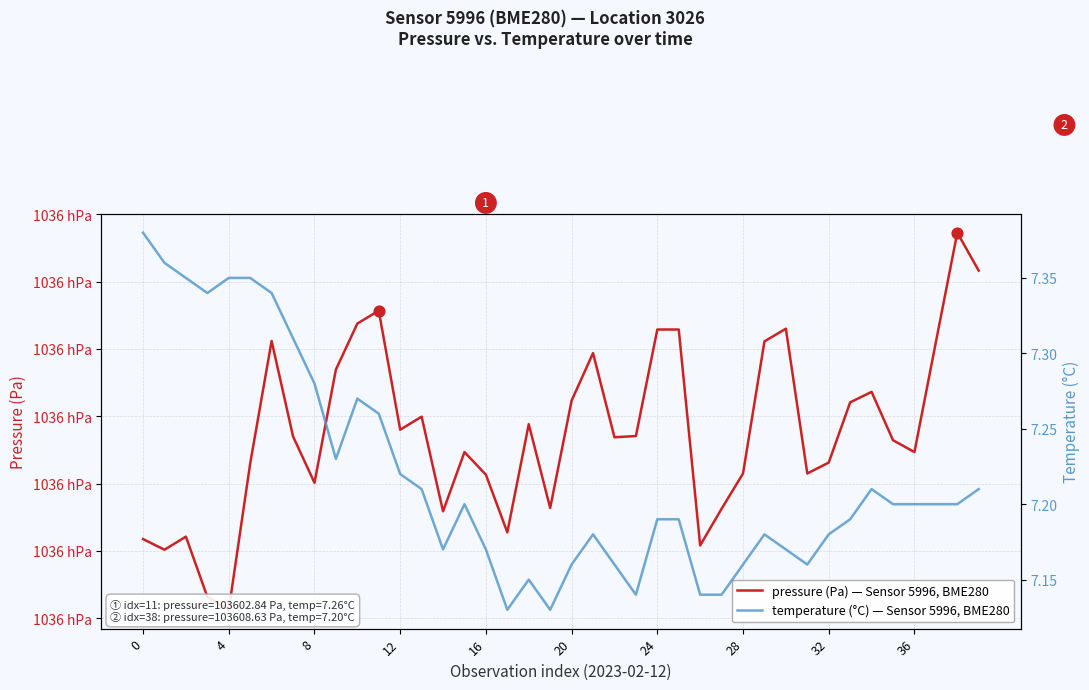

Which series contains the lowest Y value?

temperature (°C) — Sensor 5996, BME280